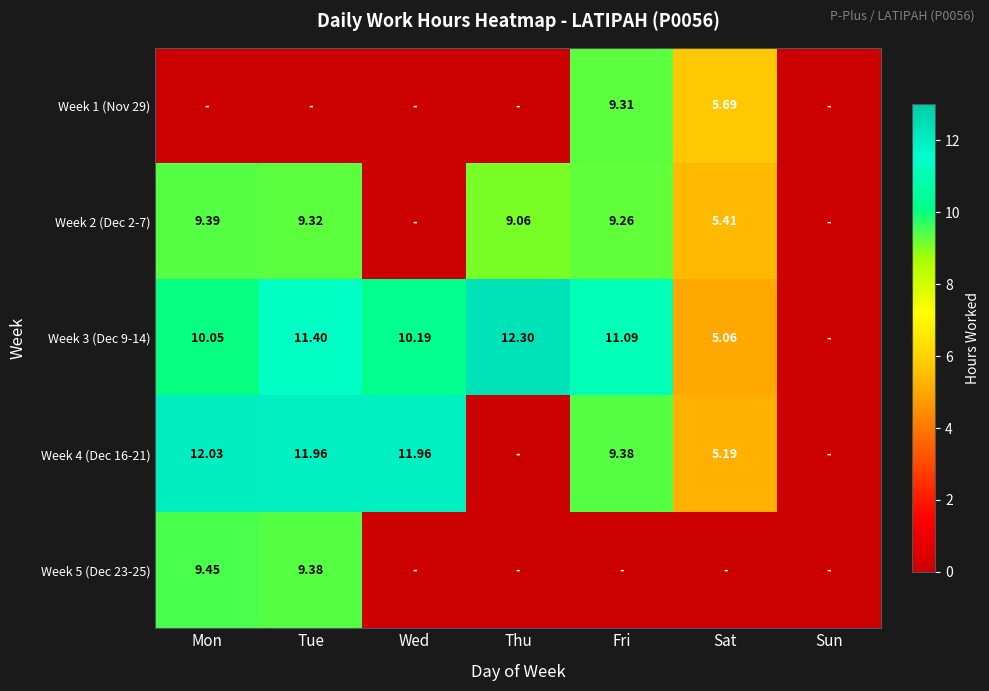

Is the value of Week 2 (Dec 2-7) at Fri greater than the value of Week 4 (Dec 16-21) at Wed?

No